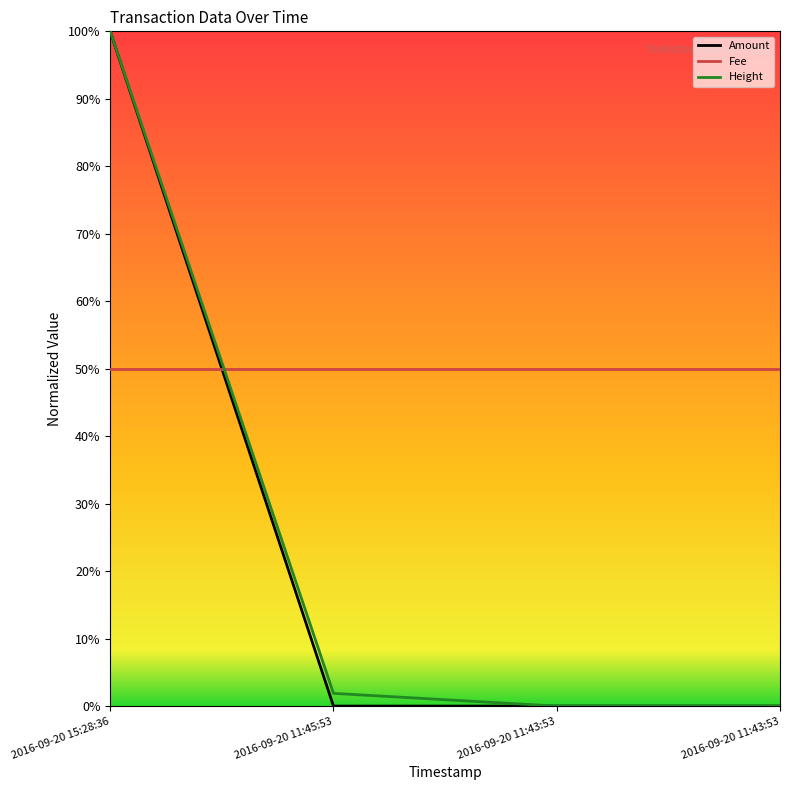

What is the average value of the Amount series?

0.2